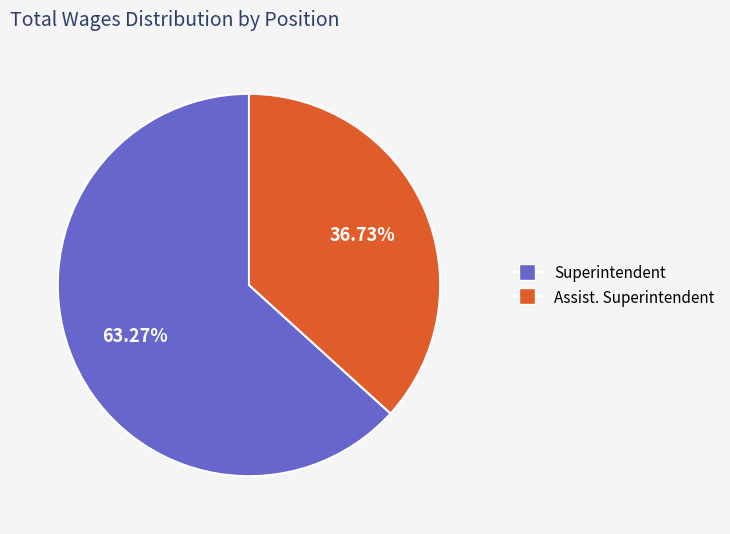

Rank the categories by value from highest to lowest.

Superintendent, Assist. Superintendent